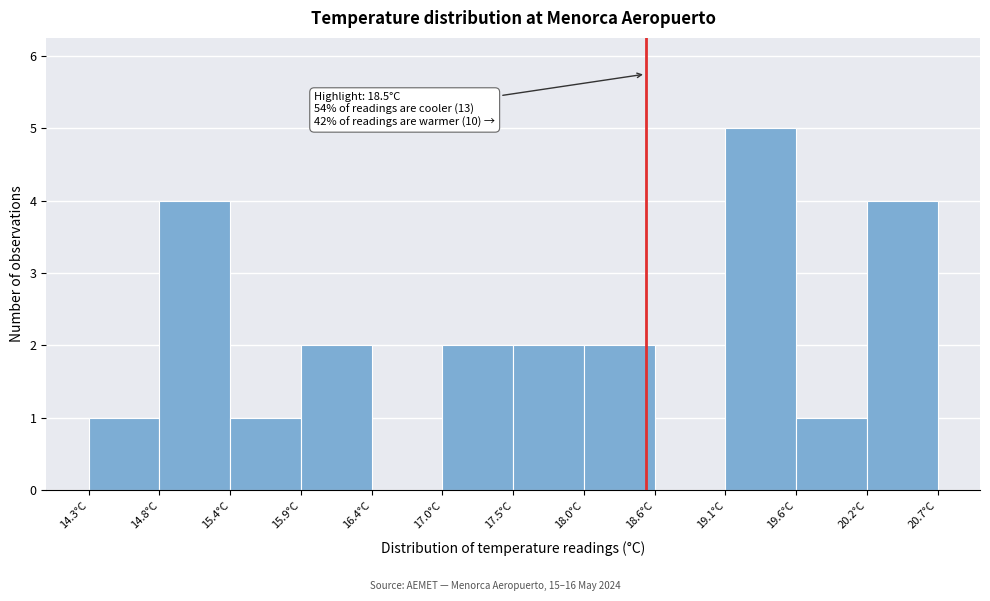

Over which range of the x-axis is the bar tallest?

19.1 to 19.6